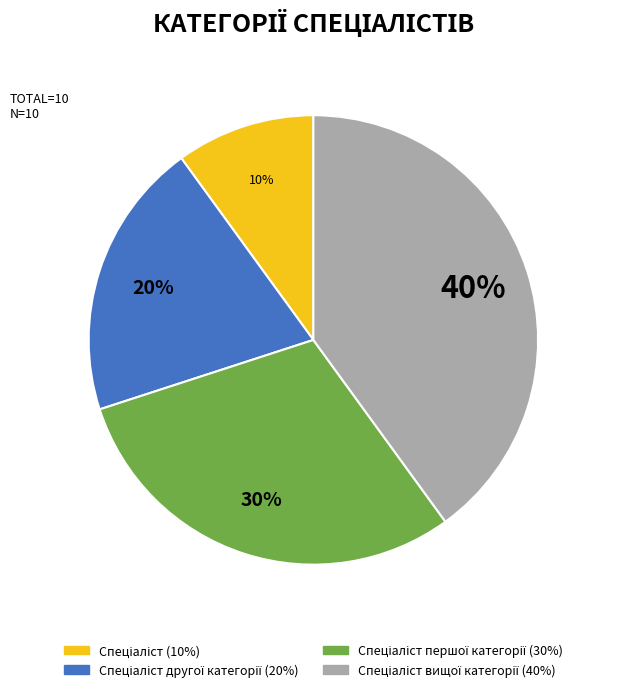

To the nearest percent, what is the average slice percentage?

25%